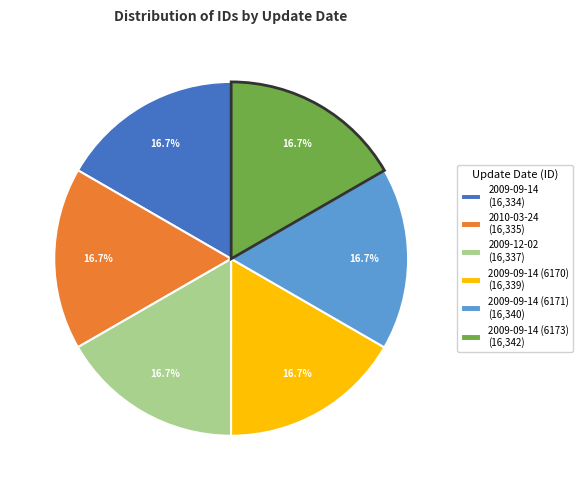

Count the number of slices in the pie.

6